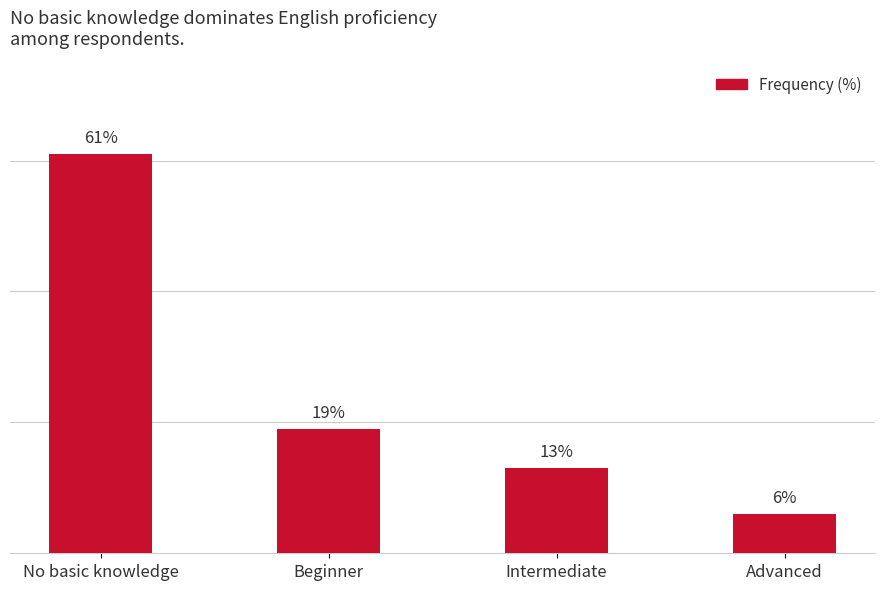

Which has a higher value, Advanced or No basic knowledge?

No basic knowledge